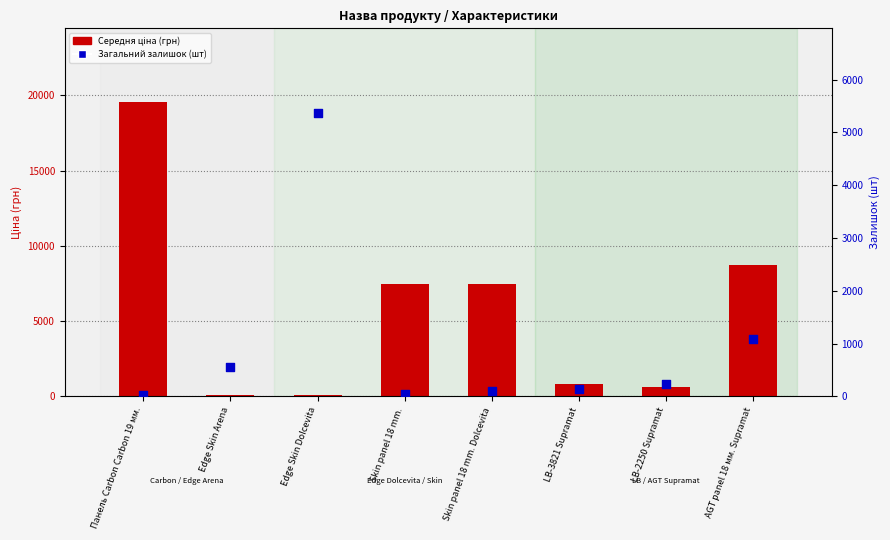

Is the value of Загальний залишок (шт) at Skin panel 18 mm. Dolcevita greater than the value of Середня ціна (грн) at LB-2250 Supramat?

No